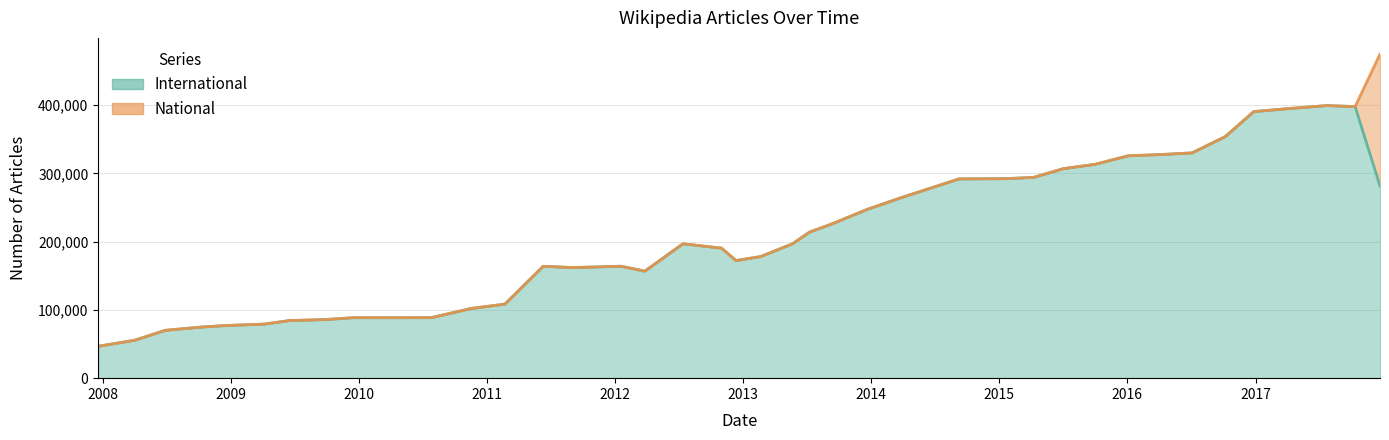

What is the minimum value shown in the chart?

46696